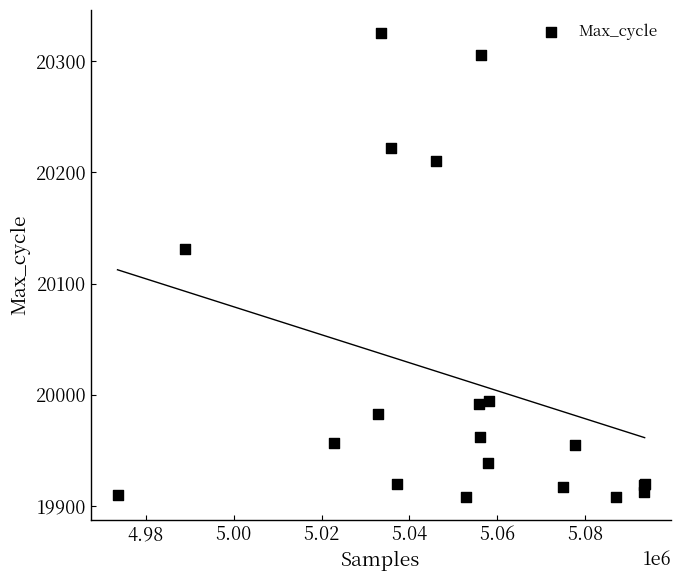

What Y value in the scatter plot is closest to 20116?

20131